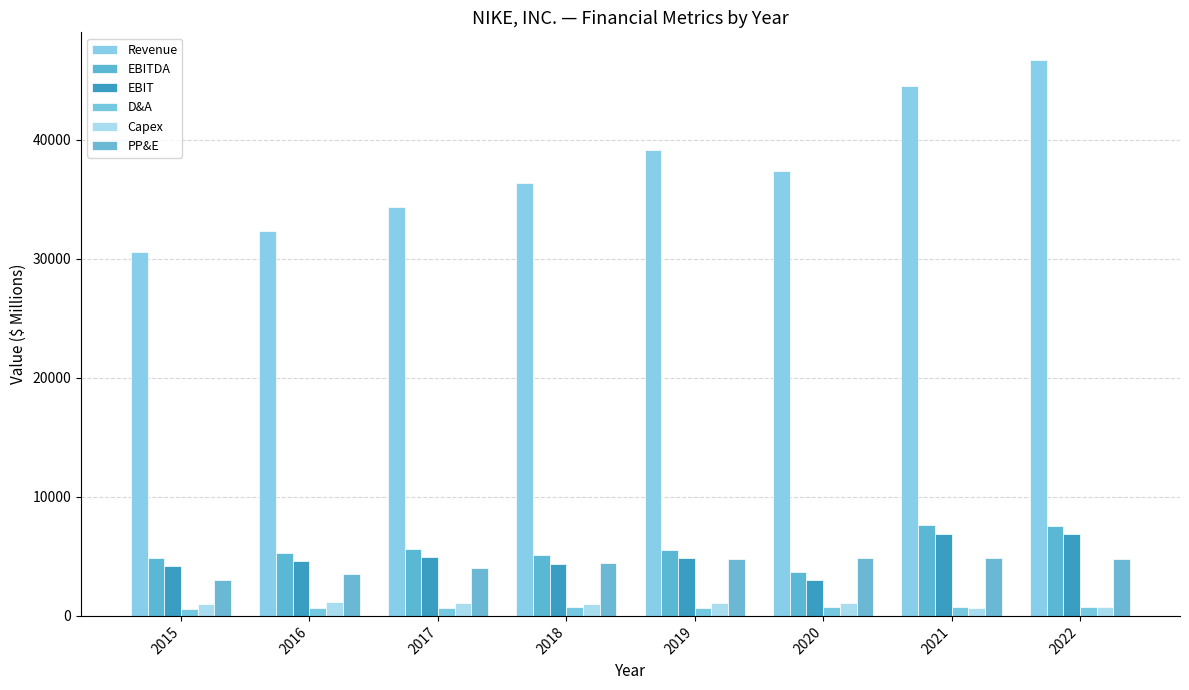

What is the difference between the second highest and second lowest values in the D&A series?

95